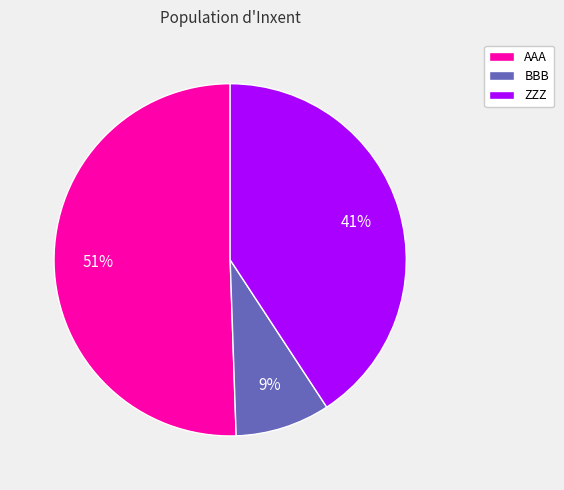

Does ZZZ account for over 50% of the chart?

No